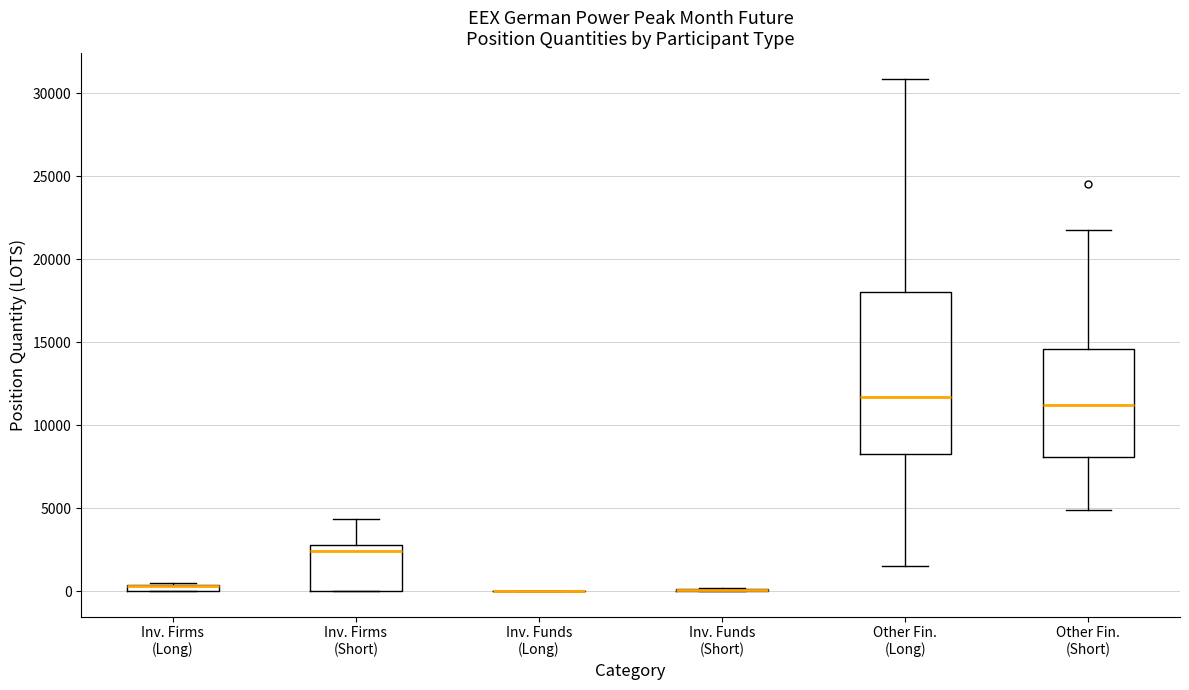

Where does the median line of the box for Other Fin. (Short) sit on the y-axis? The values are not printed on the chart, so give them approximately, as read against the axis.

11000